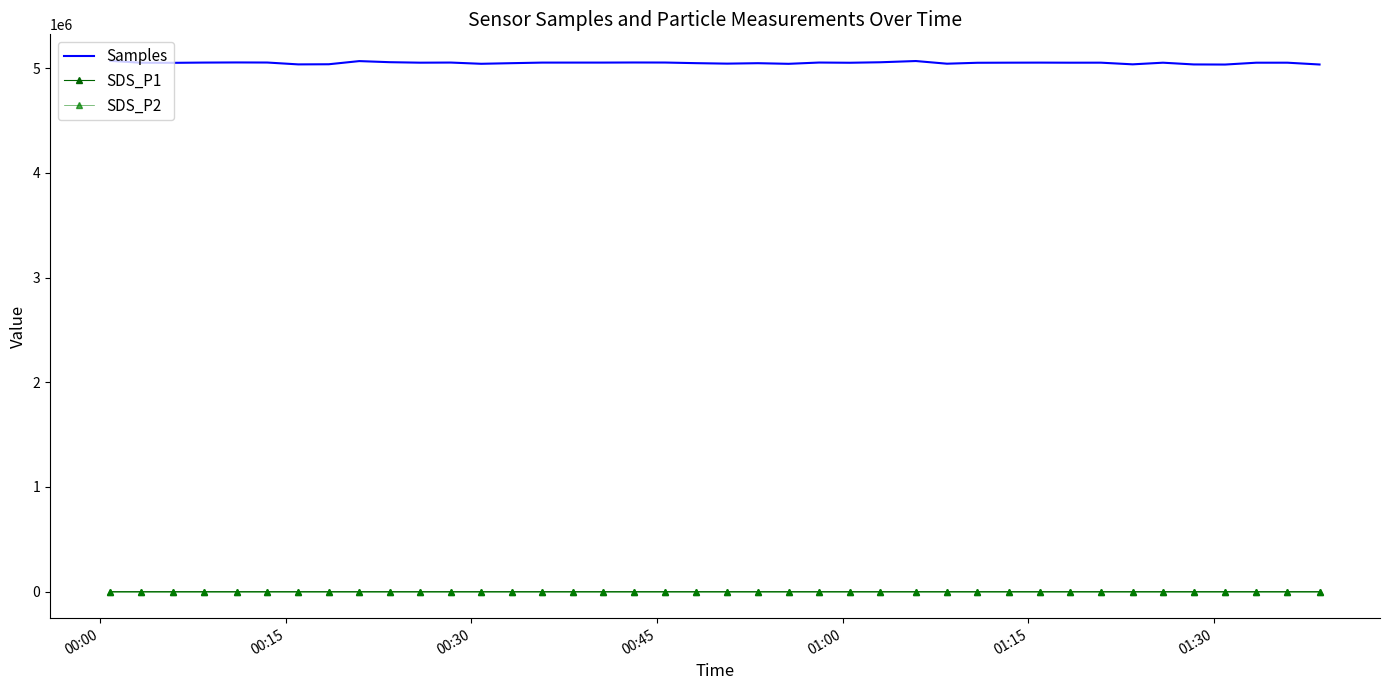

Which series has the widest spread of values?

Samples